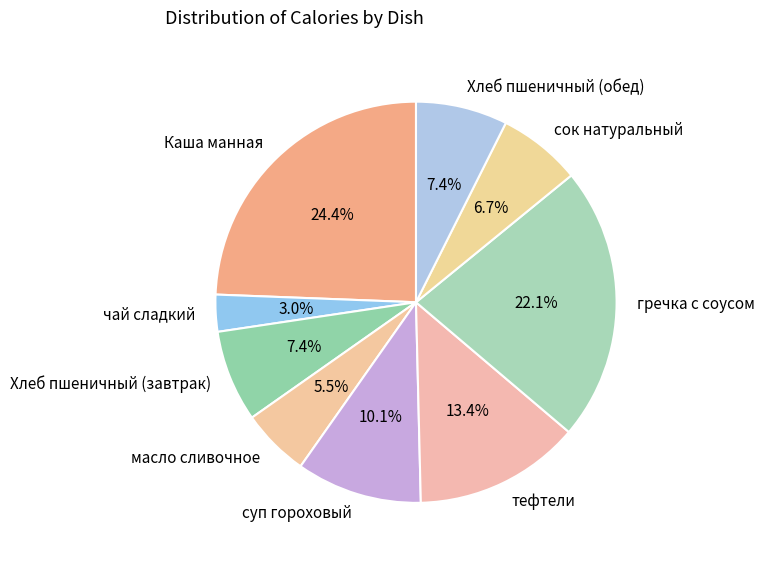

Is there any slice that represents more than half of the pie?

No